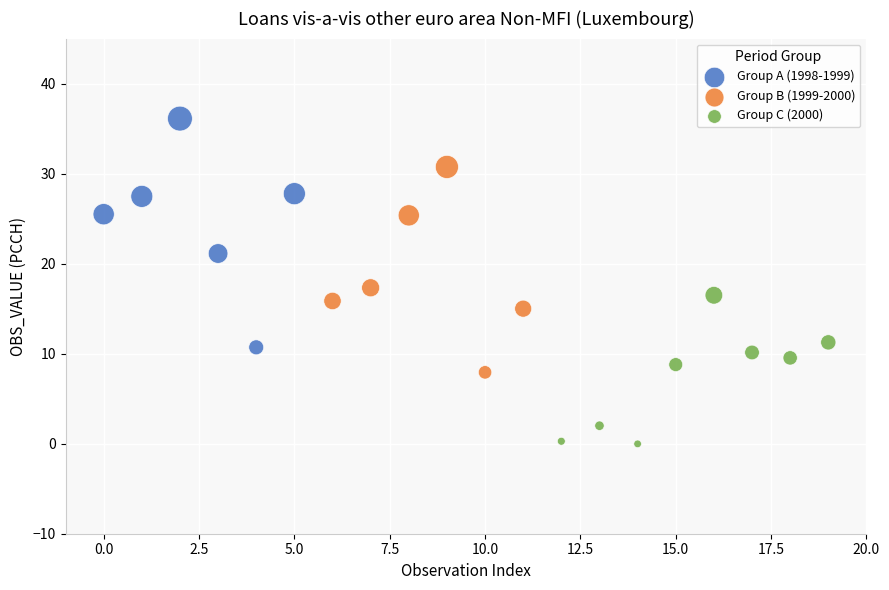

Which series has the largest Y range (max minus min)?

Group A (1998-1999)